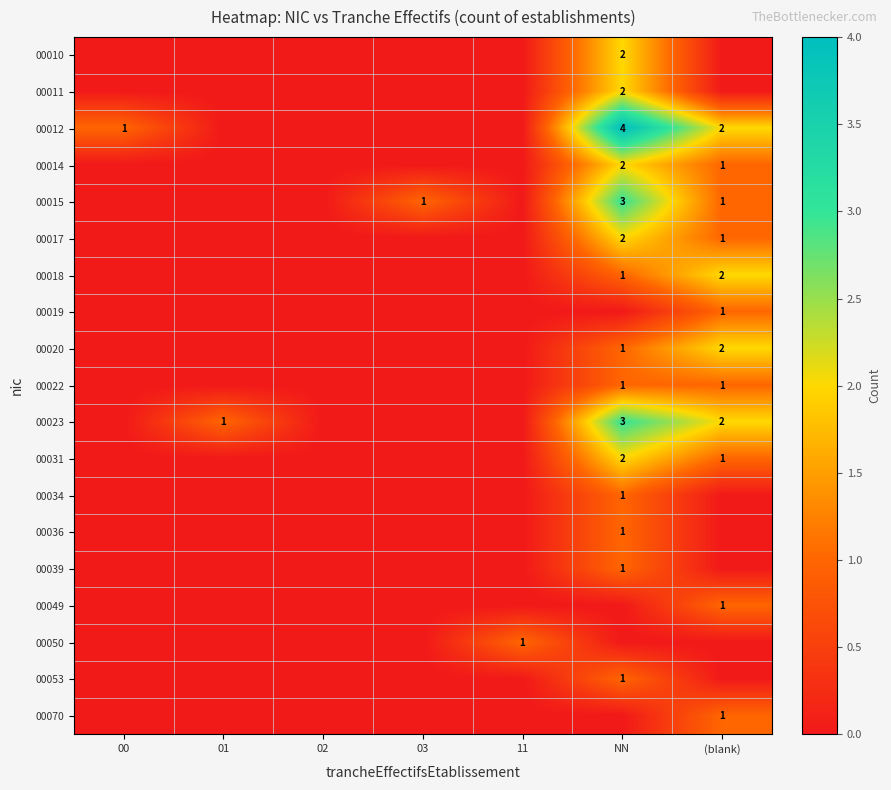

At how many categories does at least one series exceed 3?

1